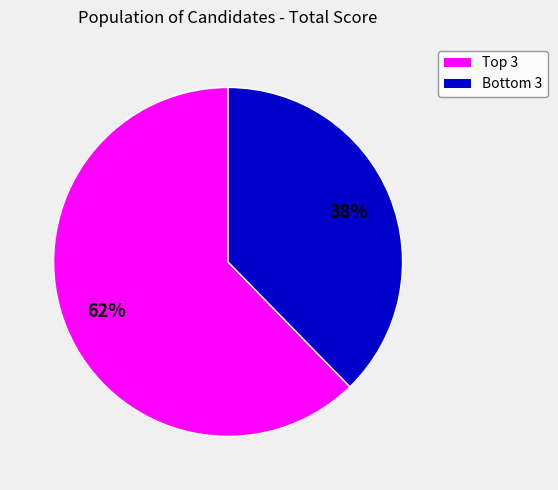

To the nearest percent, what is the average slice percentage?

50%